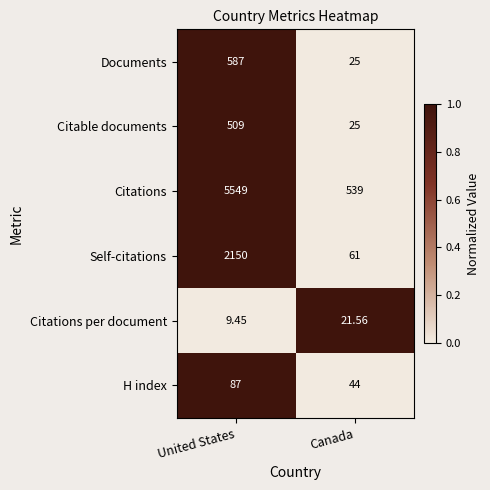

How many categories are shown in the chart?

2